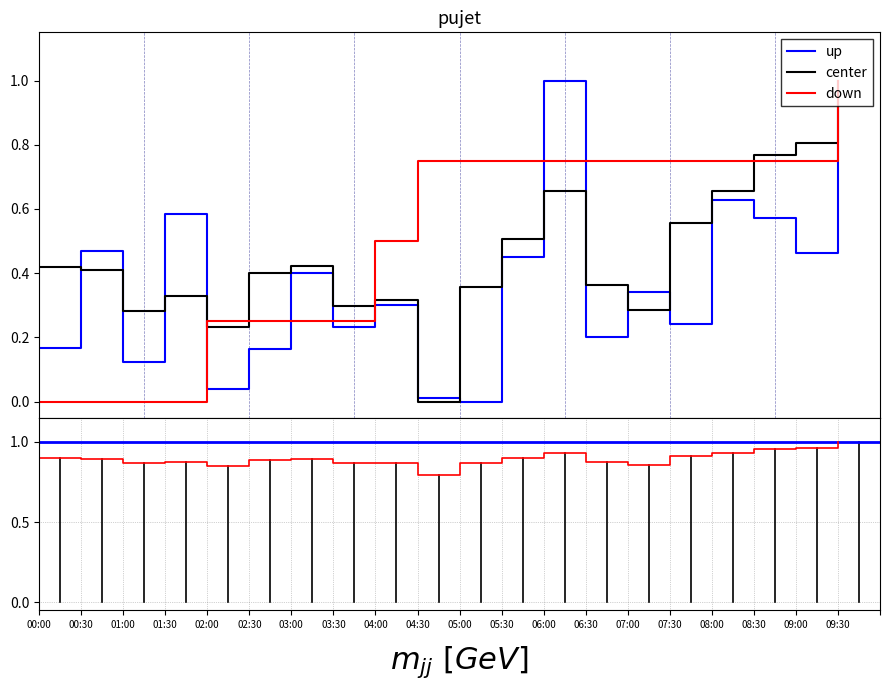

The center series shows 0.4 at 01:30. True or false?

False